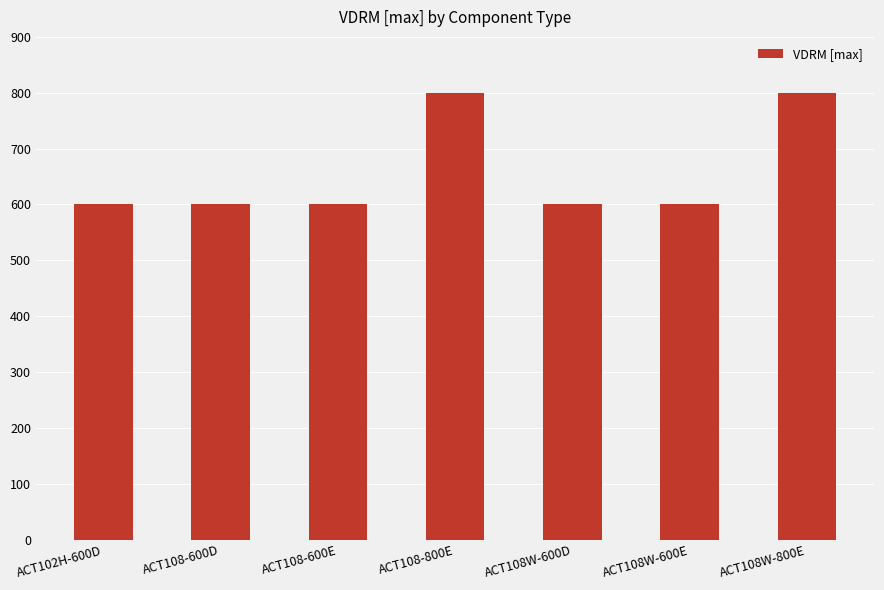

What is the greatest value displayed?

800